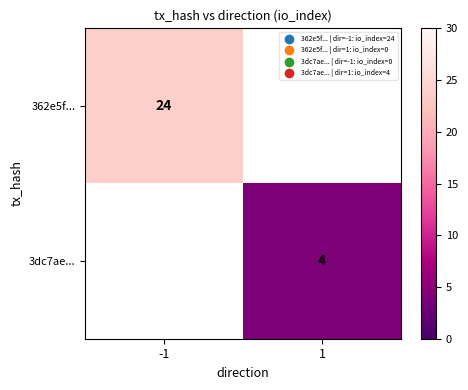

The value of 362e5f... at -1 is 42. True or false?

False